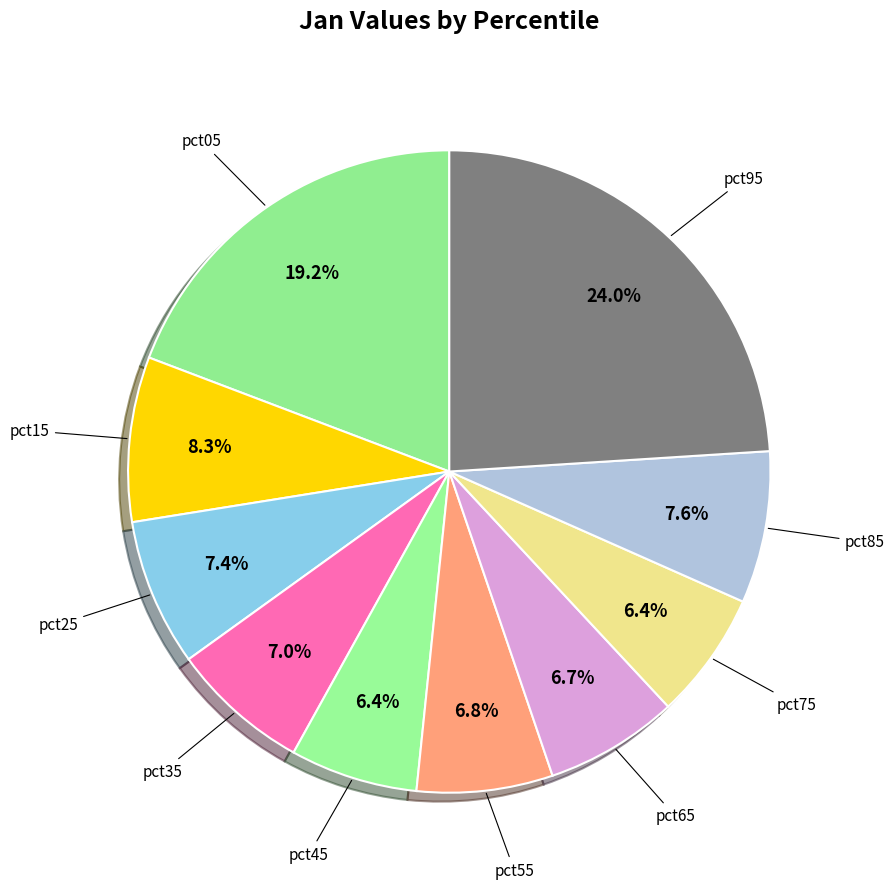

How many slices are in this pie chart?

10